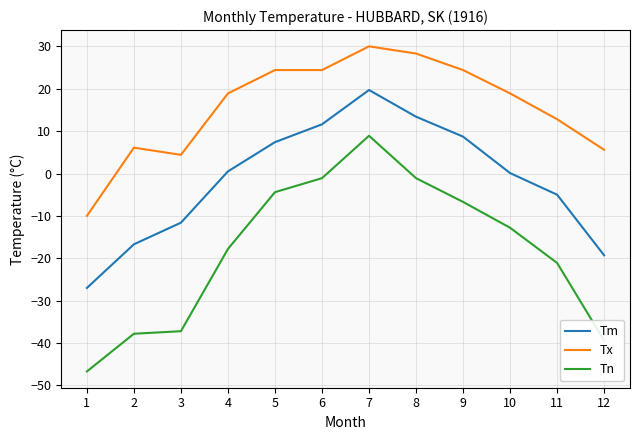

What is the lowest value of the Tm series?

-27.0